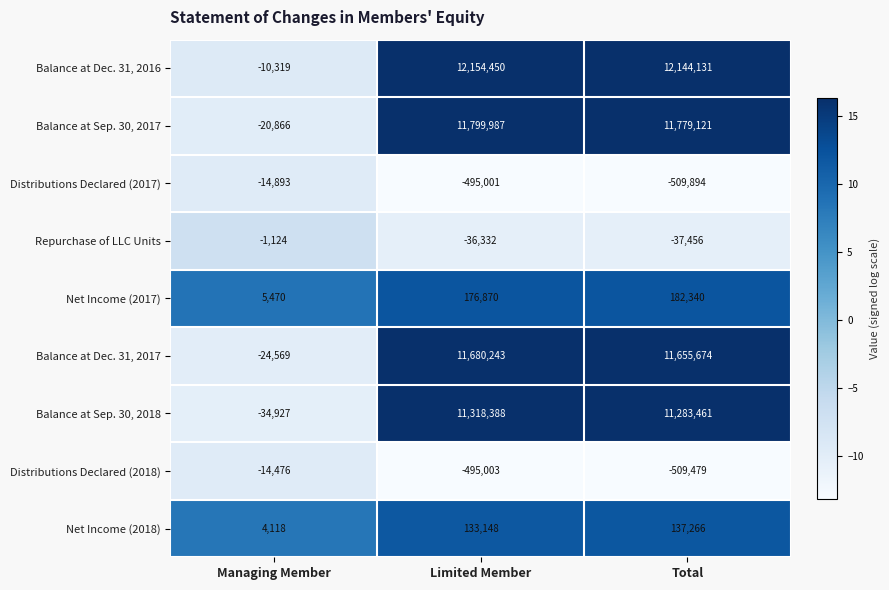

Which series changed the most between Limited Member and Total?

Balance at Sep. 30, 2018